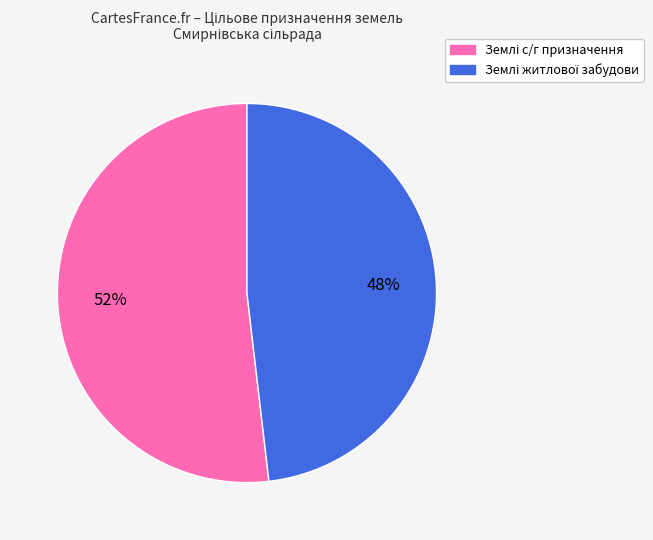

To the nearest percent, what is the difference between the largest and smallest slice percentages?

4%